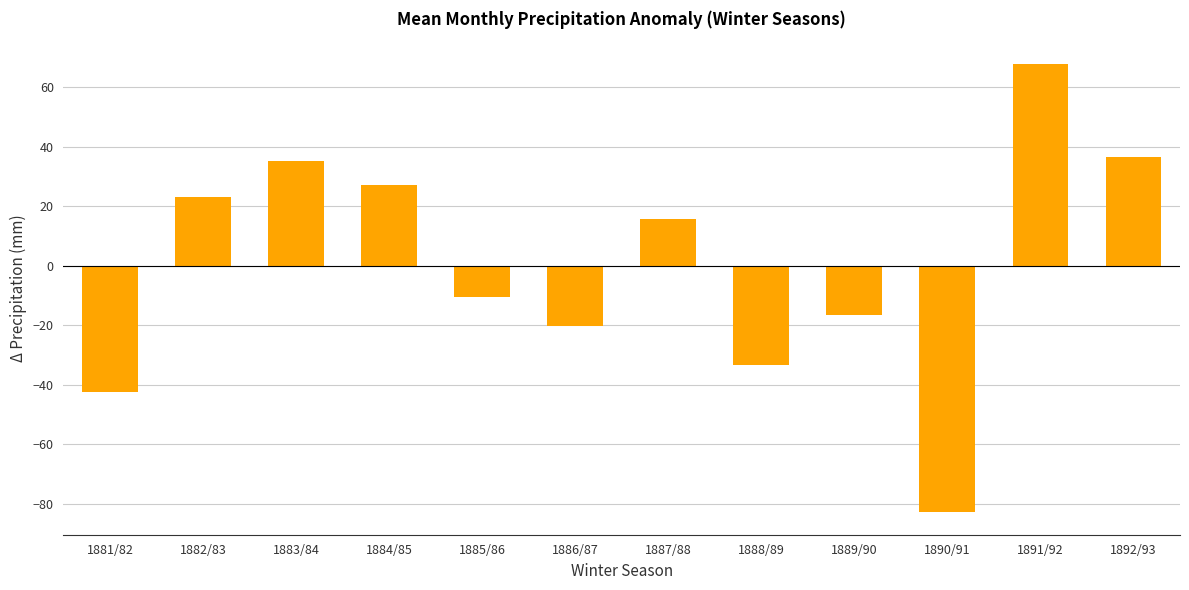

The value at 1890/91 is -82.9. True or false?

True